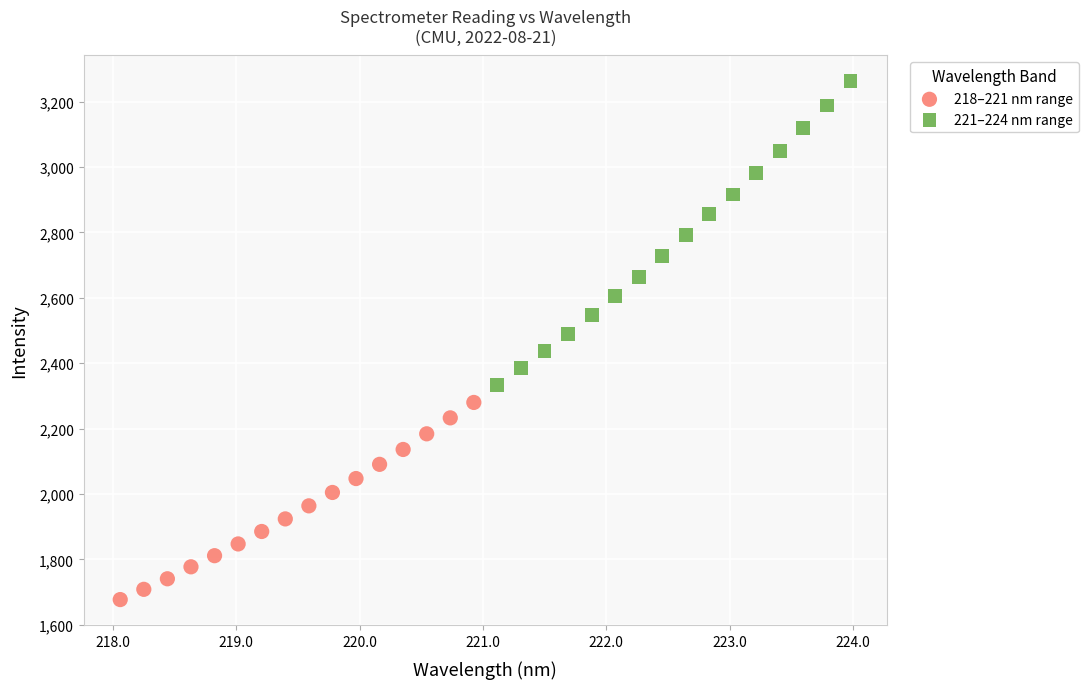

Which series reaches the minimum Y coordinate?

218–221 nm range